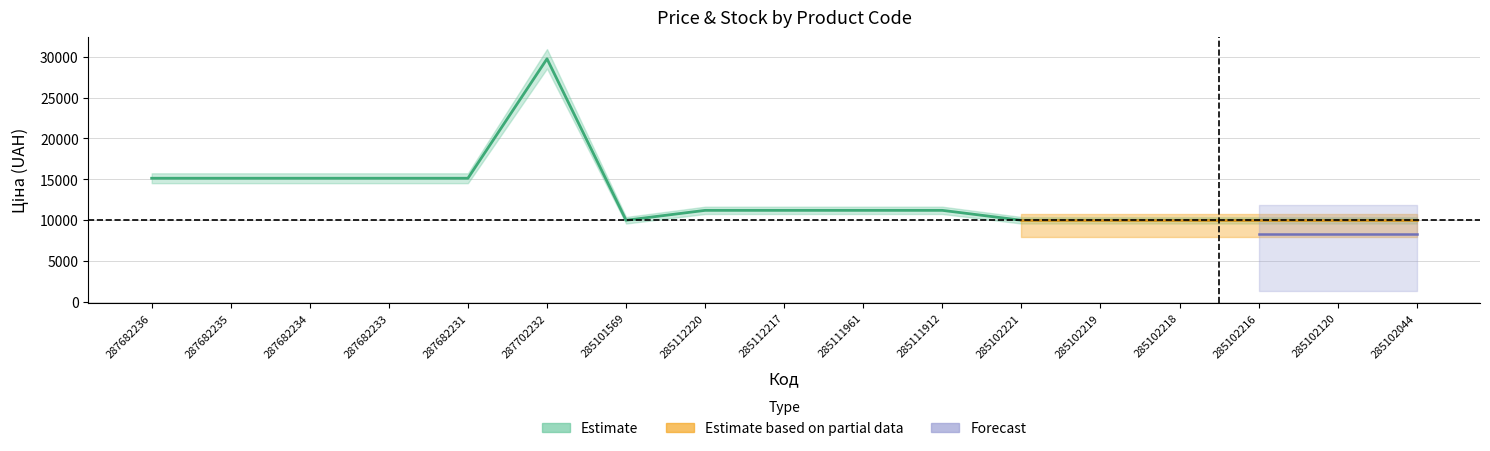

What position from the right is 285102044?

1